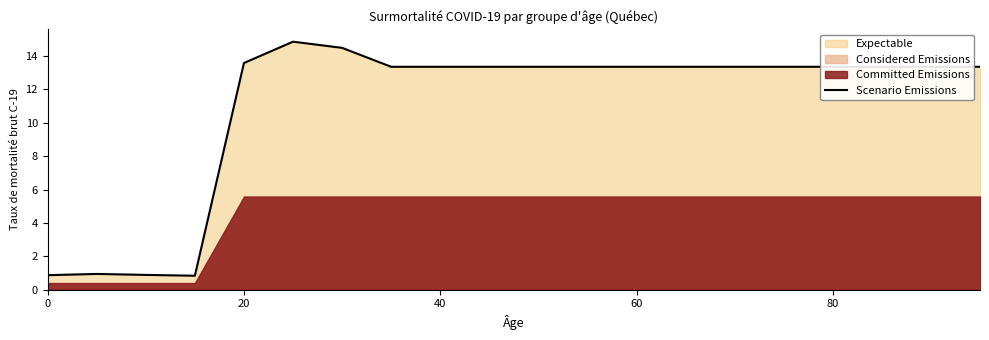

The Scenario Emissions series shows 0.2 at 0. True or false?

False